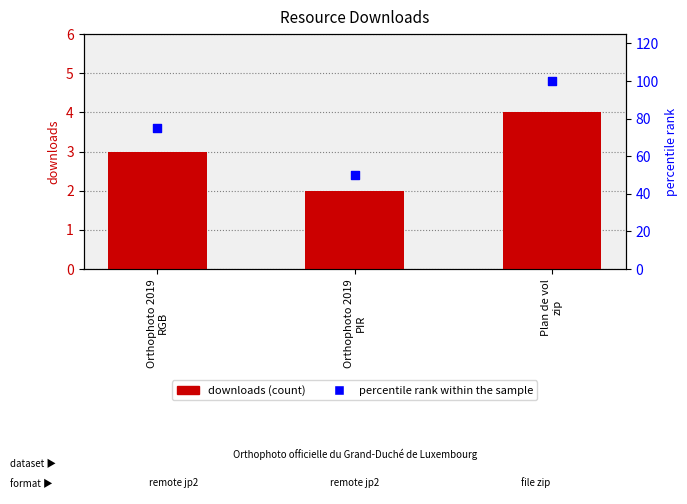

Which series reaches the maximum Y coordinate?

percentile rank within the sample